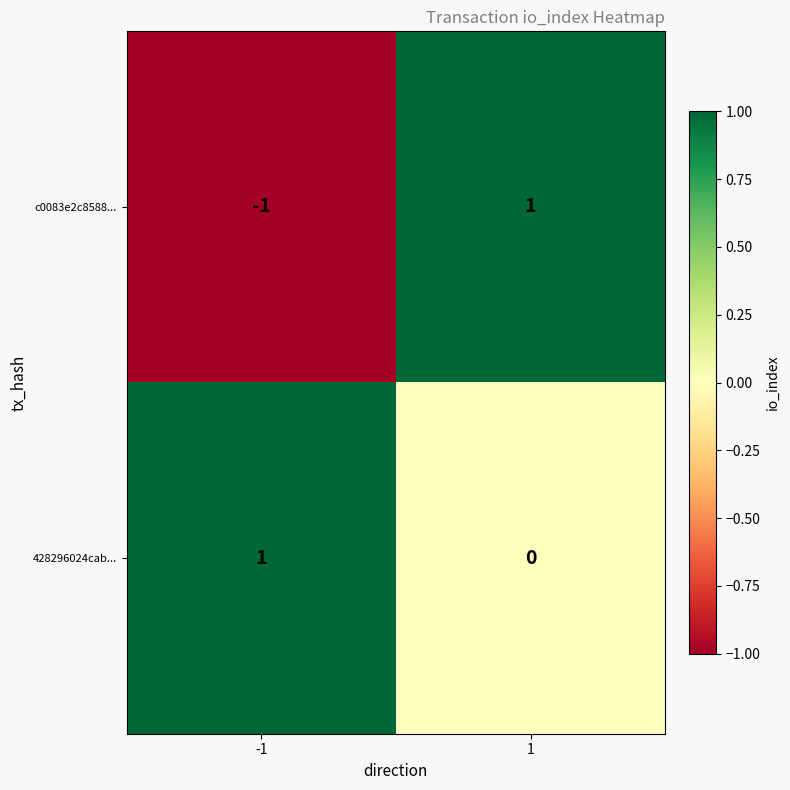

How many categories are shown in the chart?

2